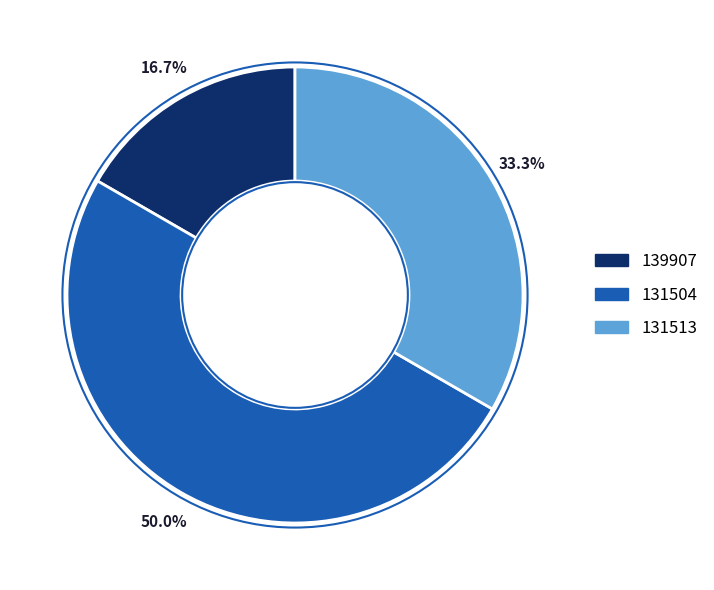

To the nearest percent, what is the difference between the largest and smallest slice percentages?

33%